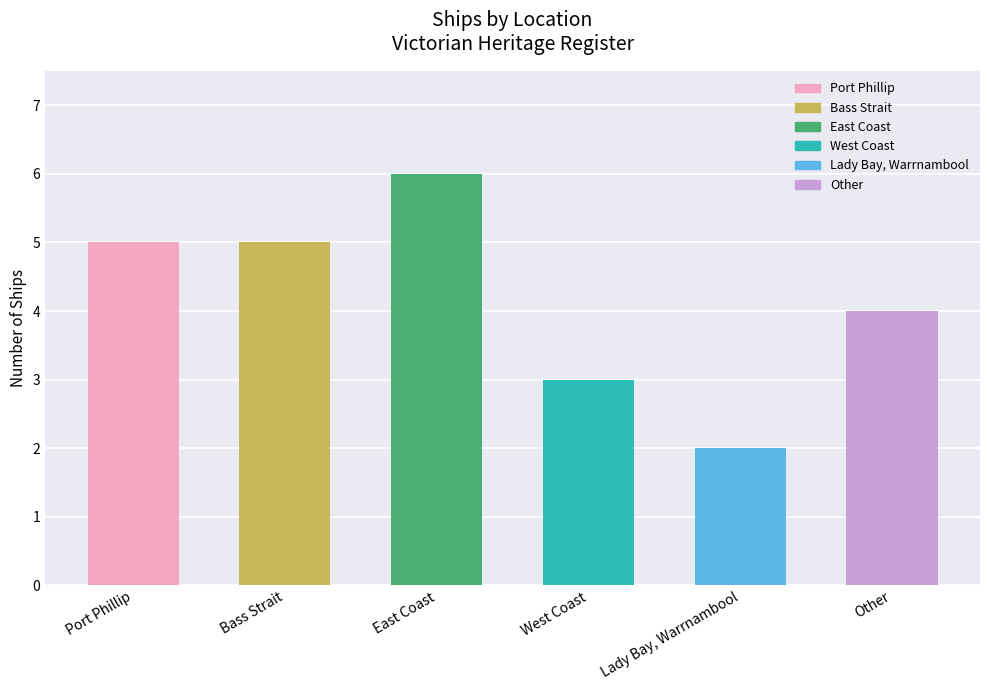

What value does the data have at Lady Bay, Warrnambool?

2